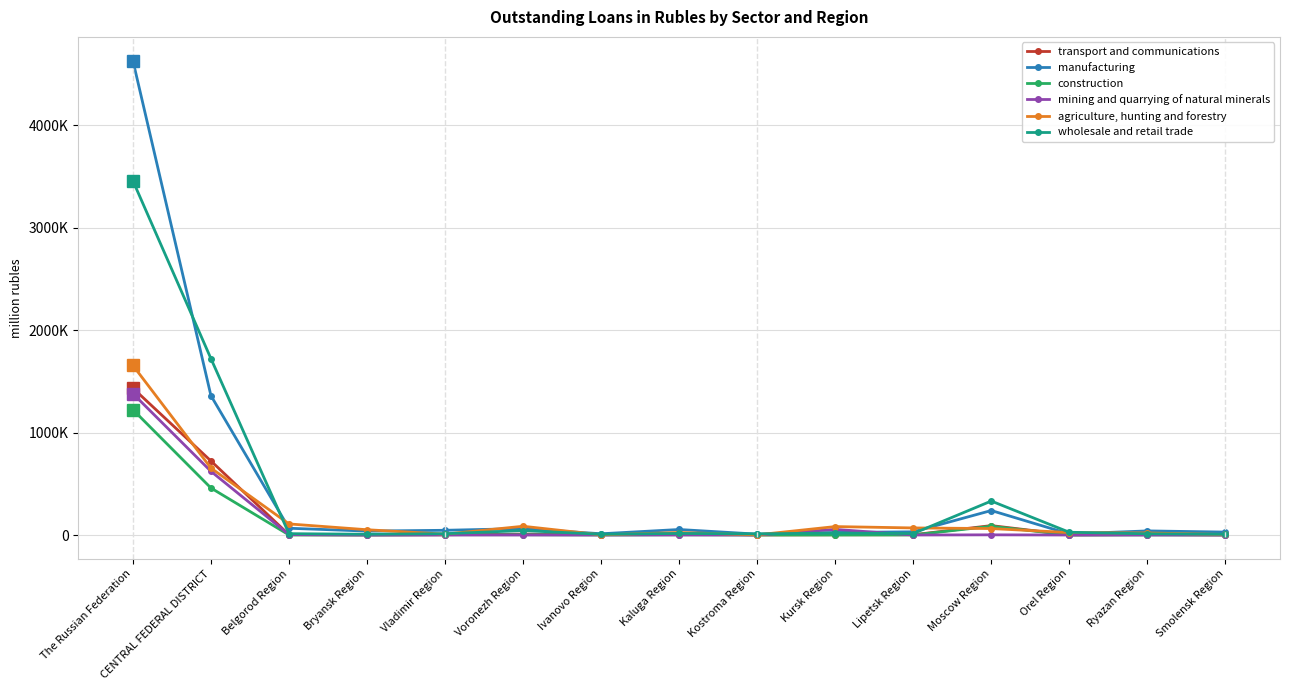

Is it true that agriculture, hunting and forestry equals 46602 at Belgorod Region?

False